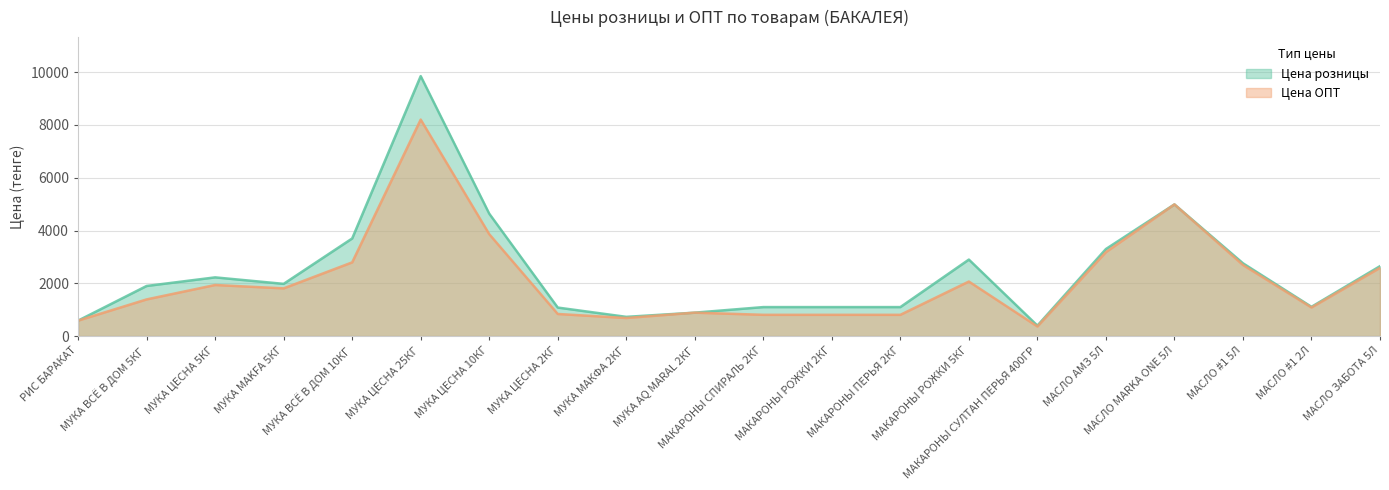

Which series has the largest total across all categories?

Цена розницы